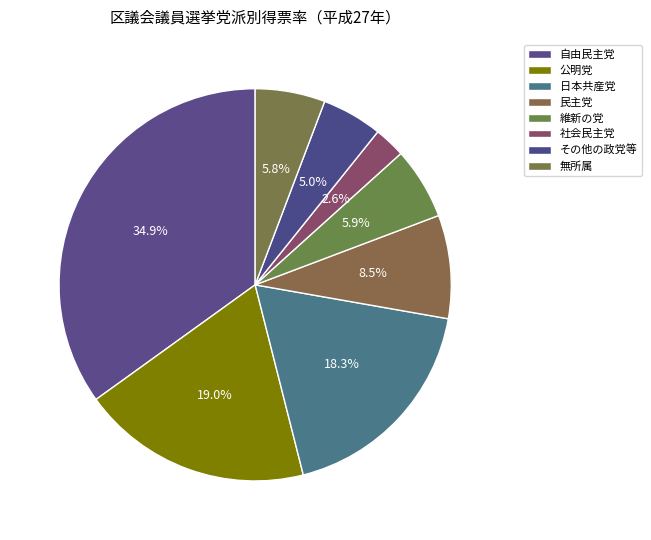

How many segments does this pie chart have?

8